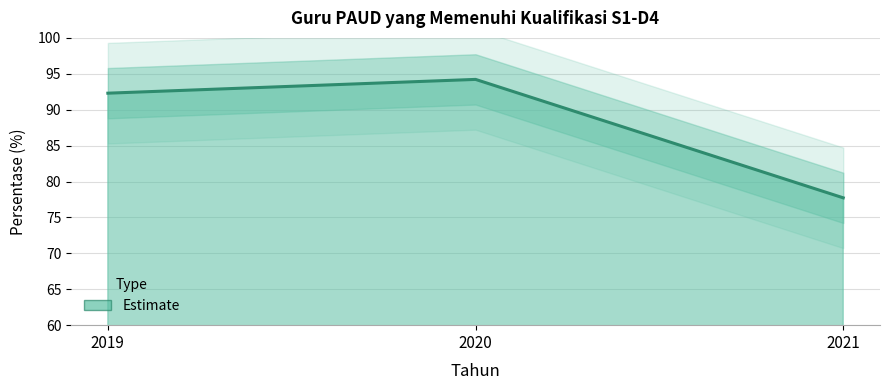

Between 2021 and 2020, which is larger?

2020